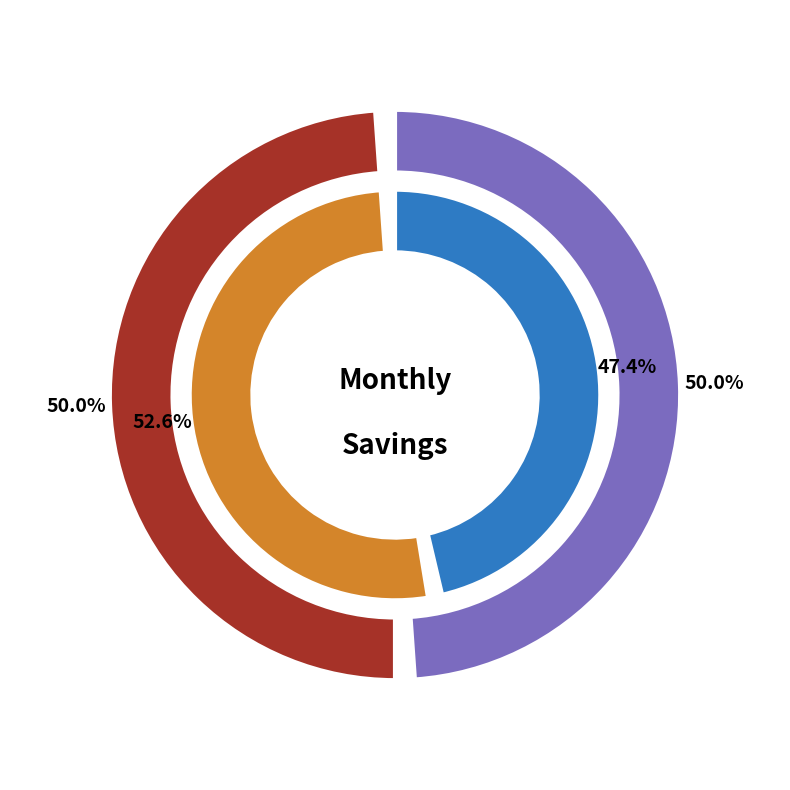

Which category has the biggest portion of the pie?

February